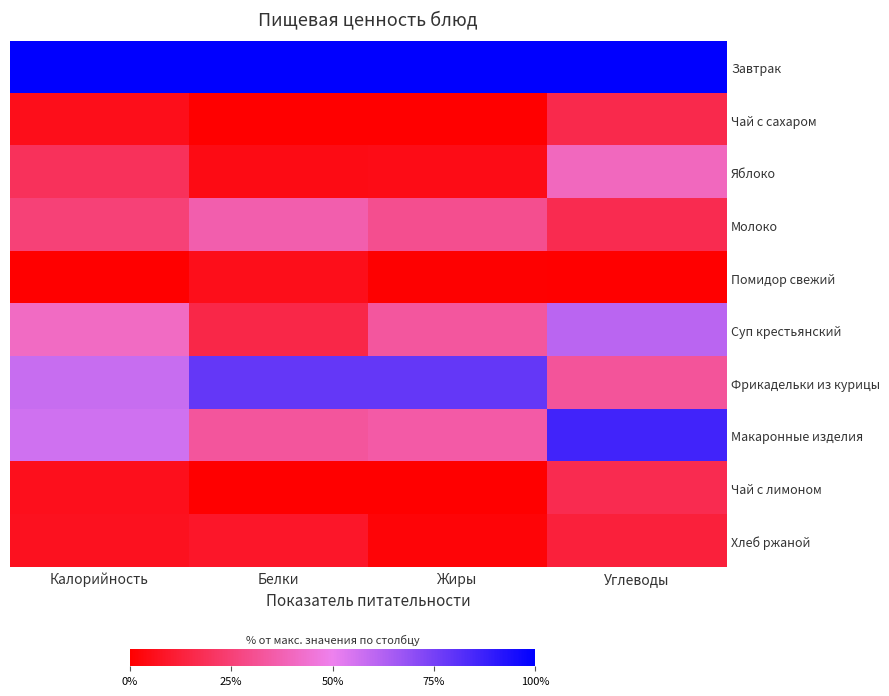

Which category has the lowest value across all series?

Белки